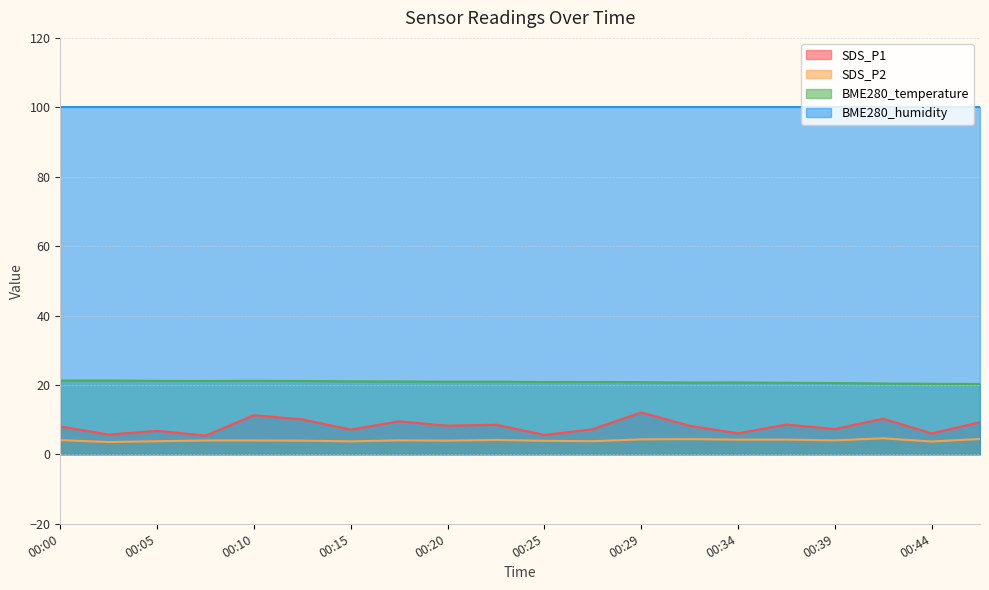

Is the value of SDS_P2 at 00:05 greater than the value of BME280_temperature at 00:22?

No